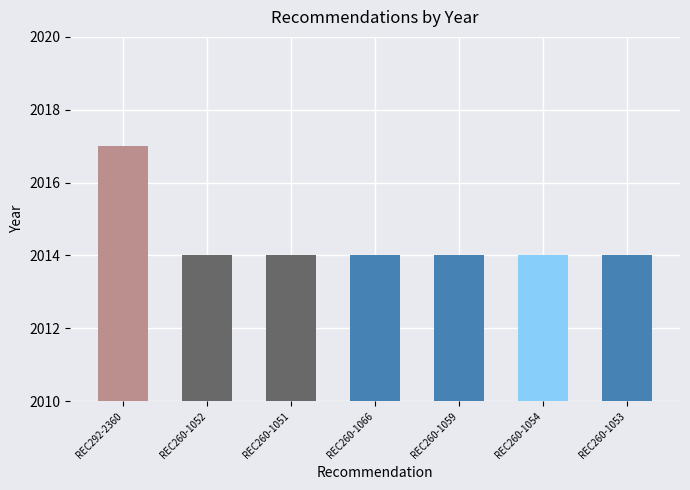

Rank the categories by value from highest to lowest.

REC292-2360, REC260-1052, REC260-1051, REC260-1066, REC260-1059, REC260-1054, REC260-1053